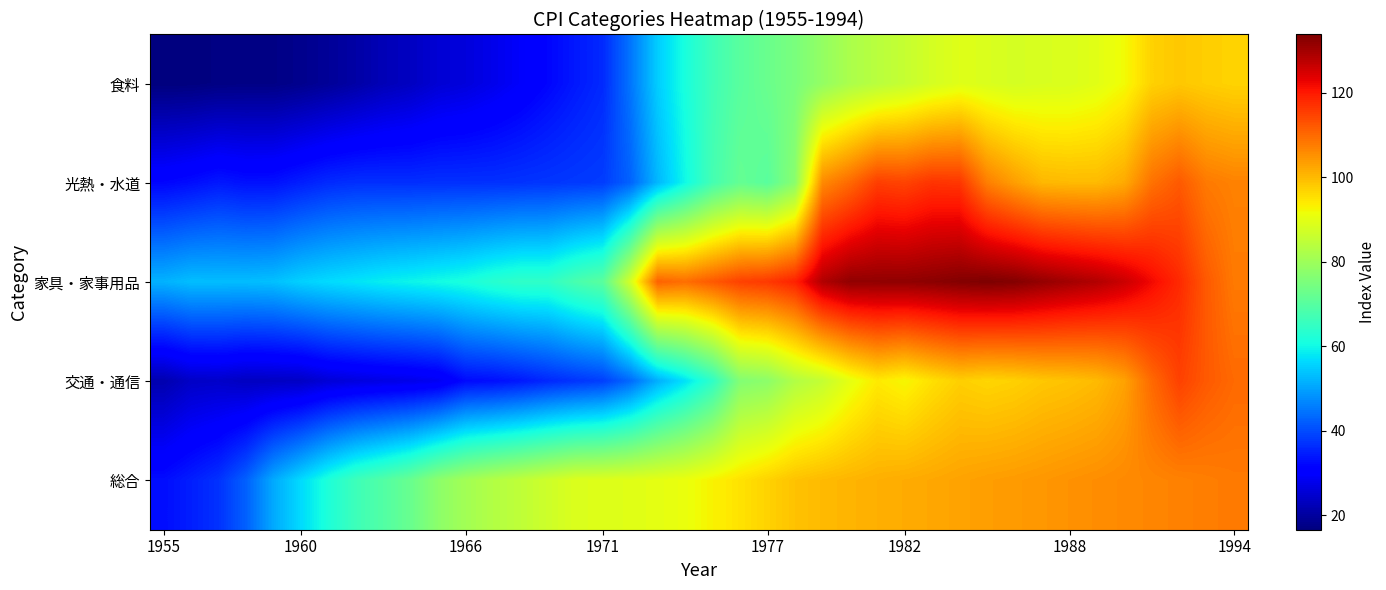

At which category does the chart reach its minimum across all series?

1955